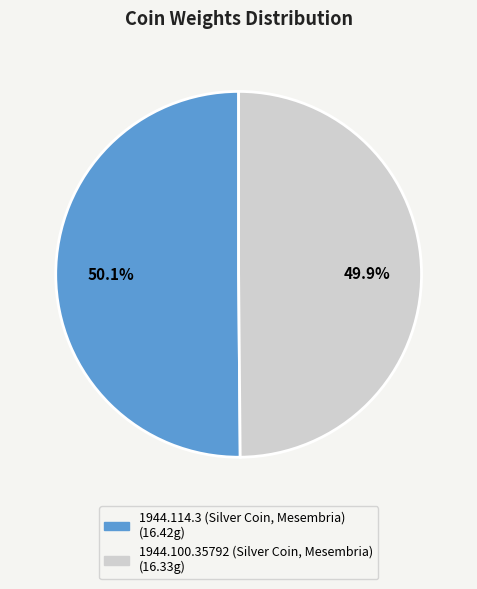

Is there a majority slice in this chart?

Yes